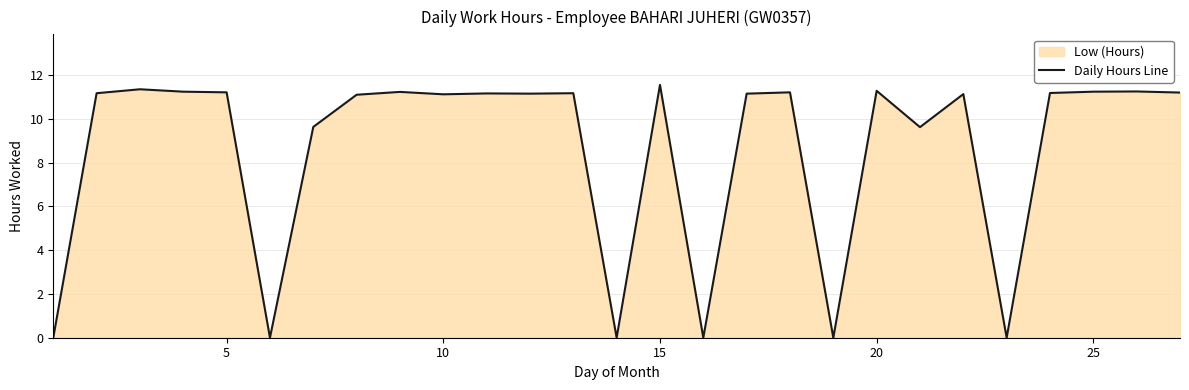

What is the average value?

8.6